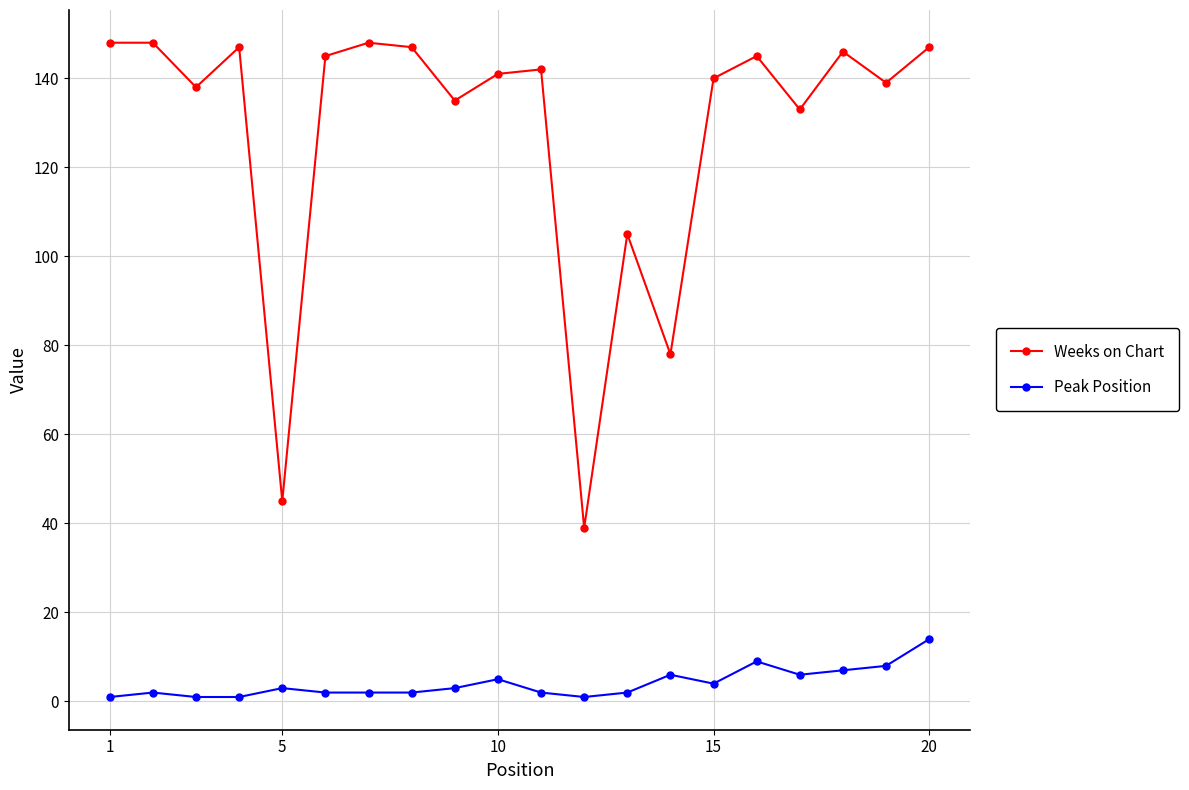

True or false: Peak Position and Weeks on Chart cross at least once.

False